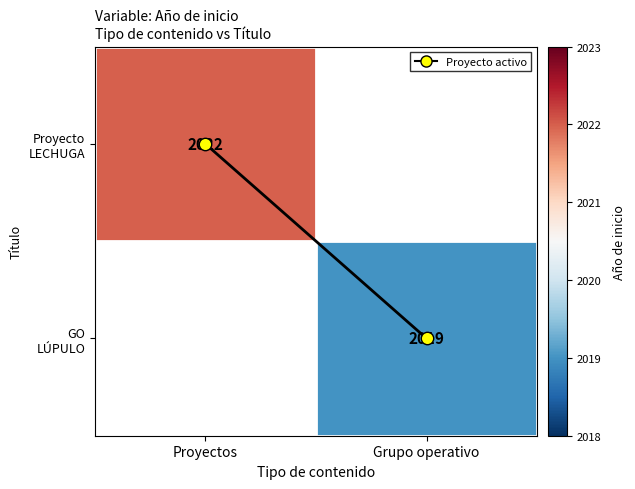

What is the highest value of the Proyecto LECHUGA series?

2022.0